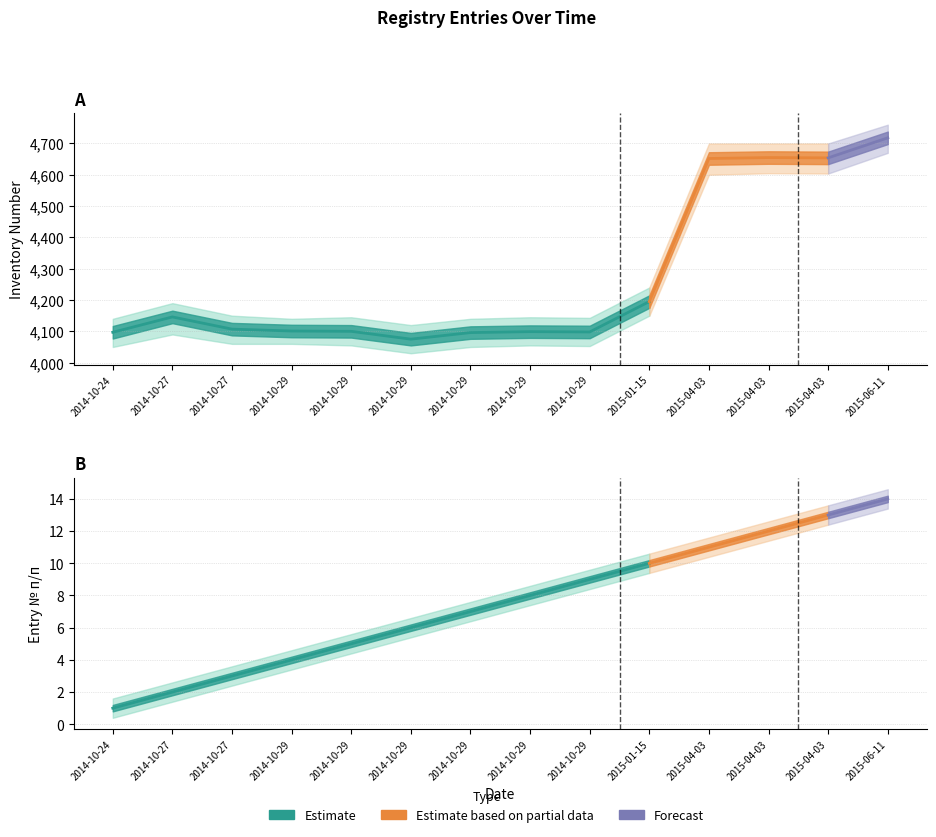

What is the average value of the № п/п series?

8